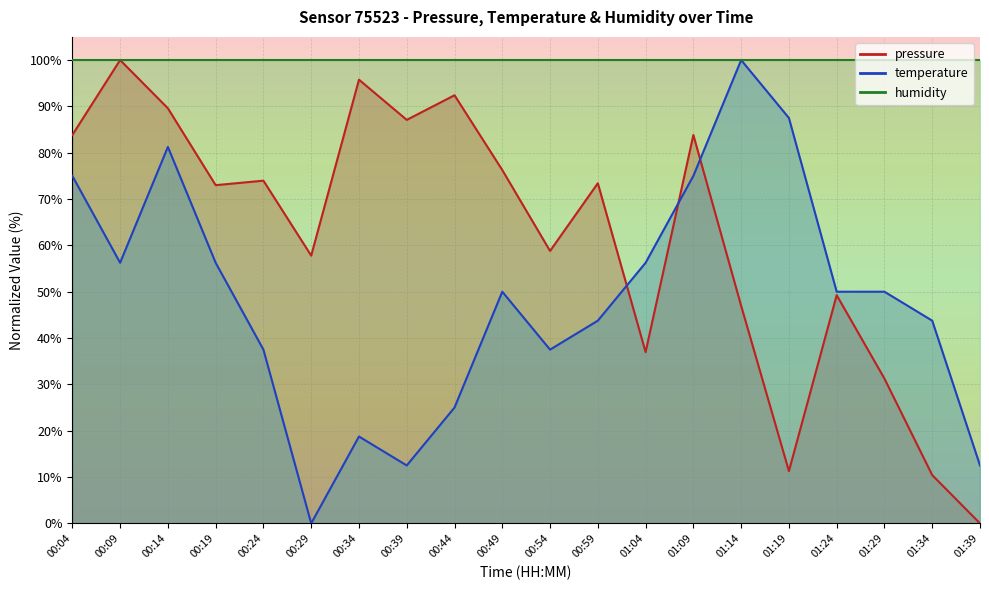

How many times do pressure and temperature cross each other?

3